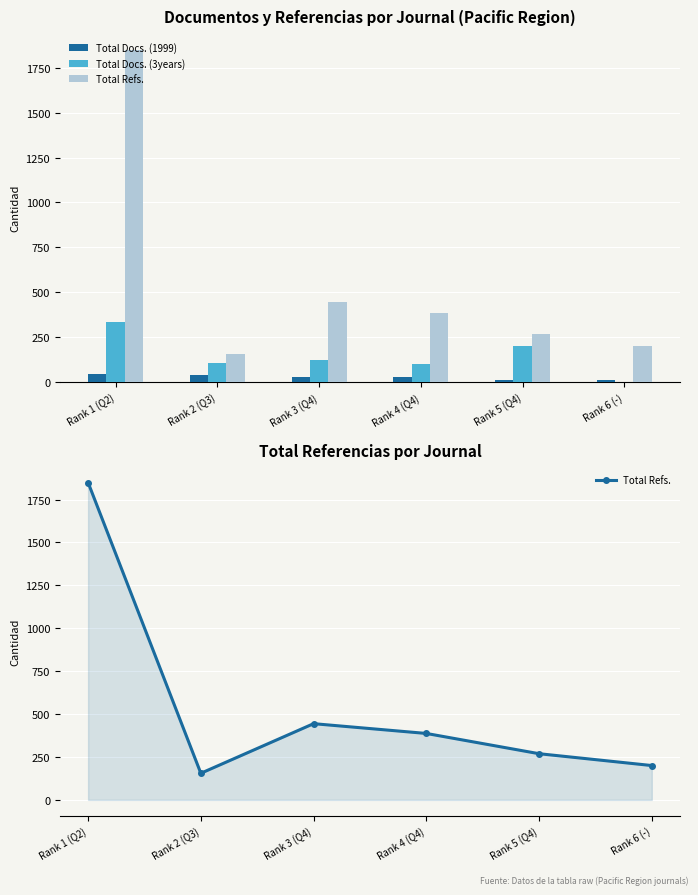

Reading right to left, what are all the values shown in this chart?

Total Docs. (1999): Rank 6 (-)=12	Rank 5 (Q4)=14	Rank 4 (Q4)=30	Rank 3 (Q4)=27	Rank 2 (Q3)=39	Rank 1 (Q2)=46
Total Docs. (3years): Rank 6 (-)=0	Rank 5 (Q4)=201	Rank 4 (Q4)=102	Rank 3 (Q4)=125	Rank 2 (Q3)=109	Rank 1 (Q2)=334
Total Refs.: Rank 6 (-)=200	Rank 5 (Q4)=269	Rank 4 (Q4)=387	Rank 3 (Q4)=444	Rank 2 (Q3)=155	Rank 1 (Q2)=1849